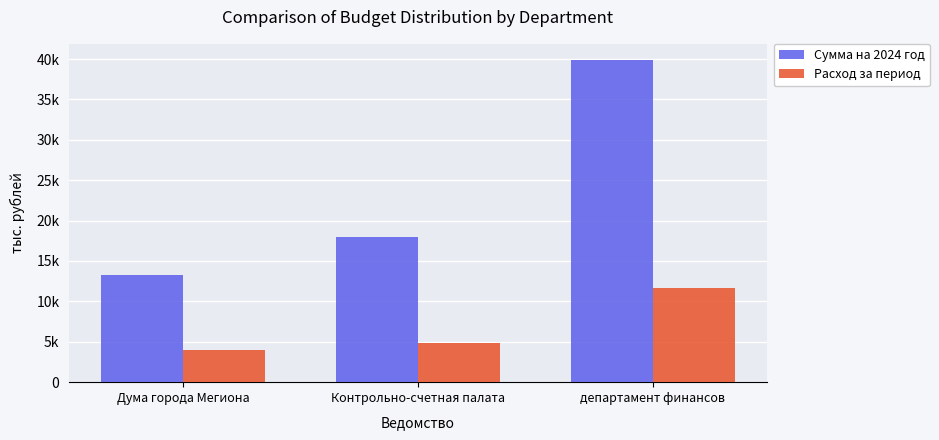

List the labels in order of Сумма на 2024 год value, smallest first.

Дума города Мегиона, Контрольно-счетная палата, департамент финансов